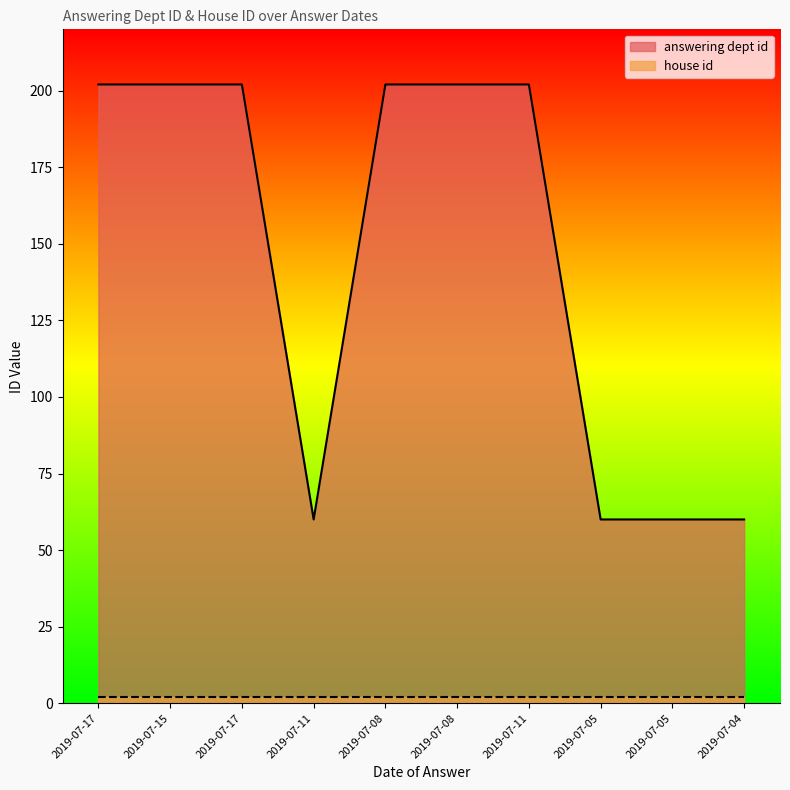

What is the label of the 1st point from the left?

2019-07-17